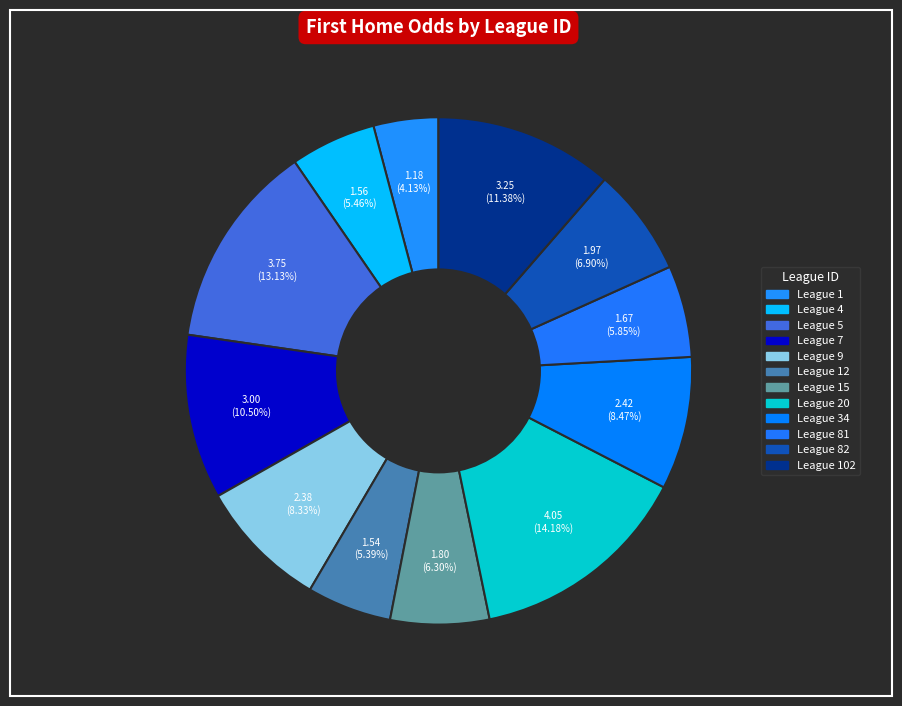

How many slices are in this pie chart?

12